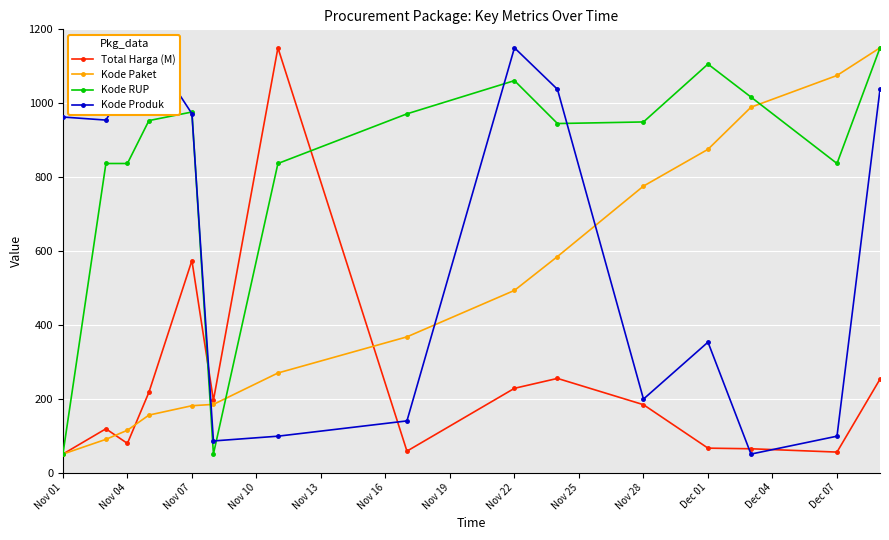

The Kode RUP series shows 227.6 at Nov 28. True or false?

False